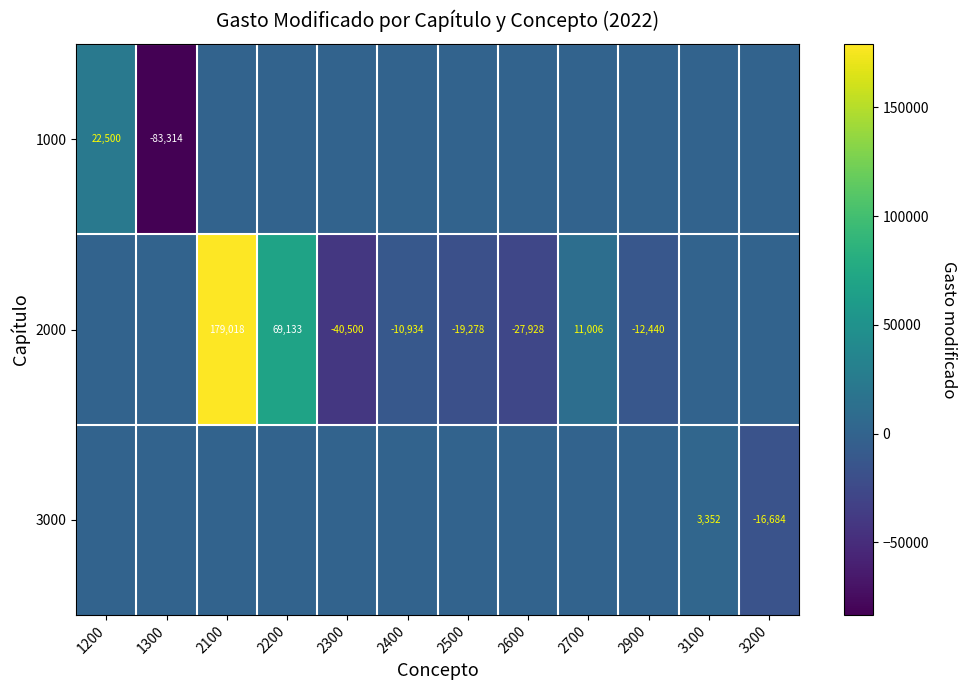

Is it true that 2000 equals -10934 at 2400?

True